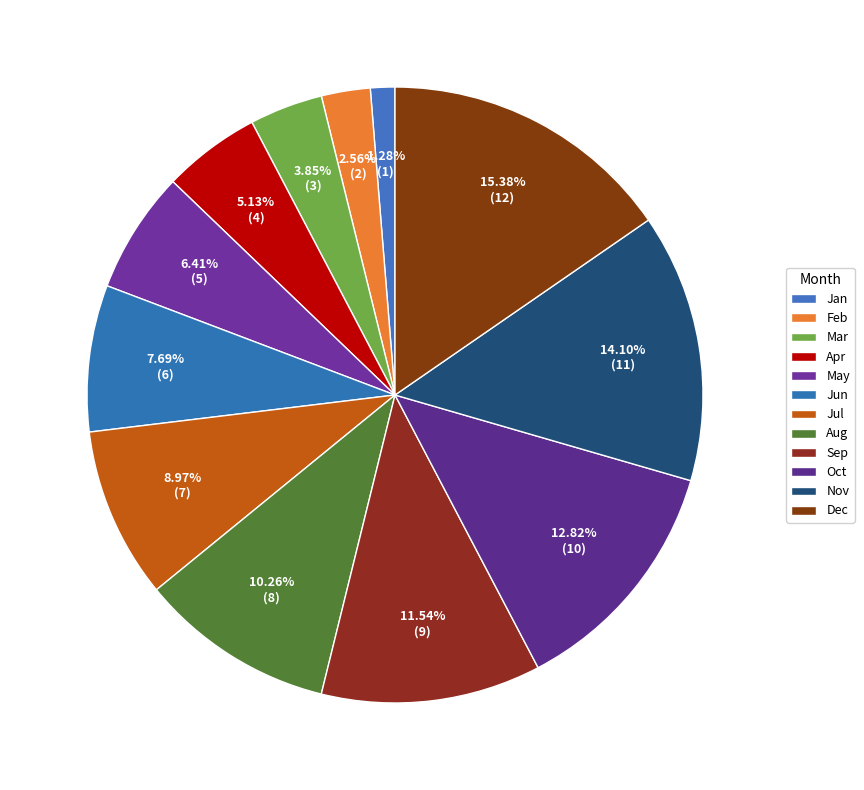

How many segments does this pie chart have?

12